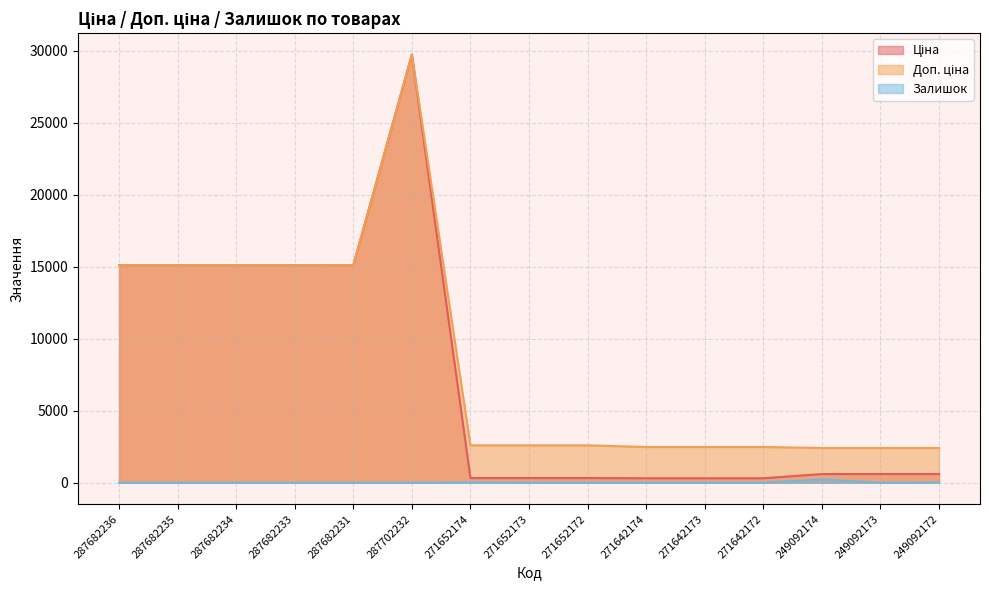

What is the label of the 1st point from the right?

249092172